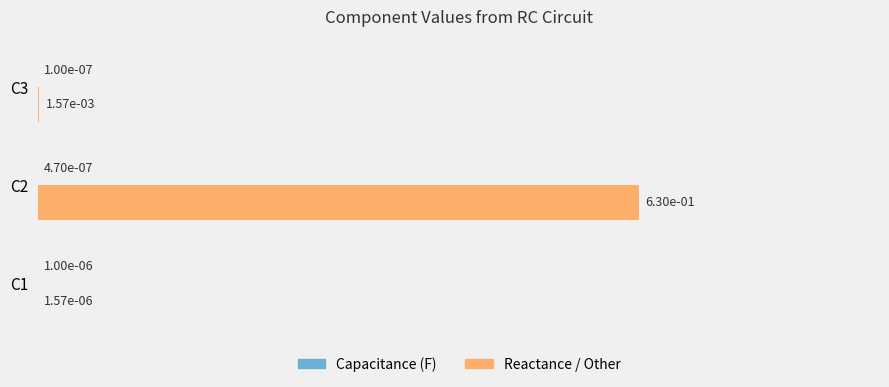

Where is Reactance / Other nearest to the value 10000?

C3